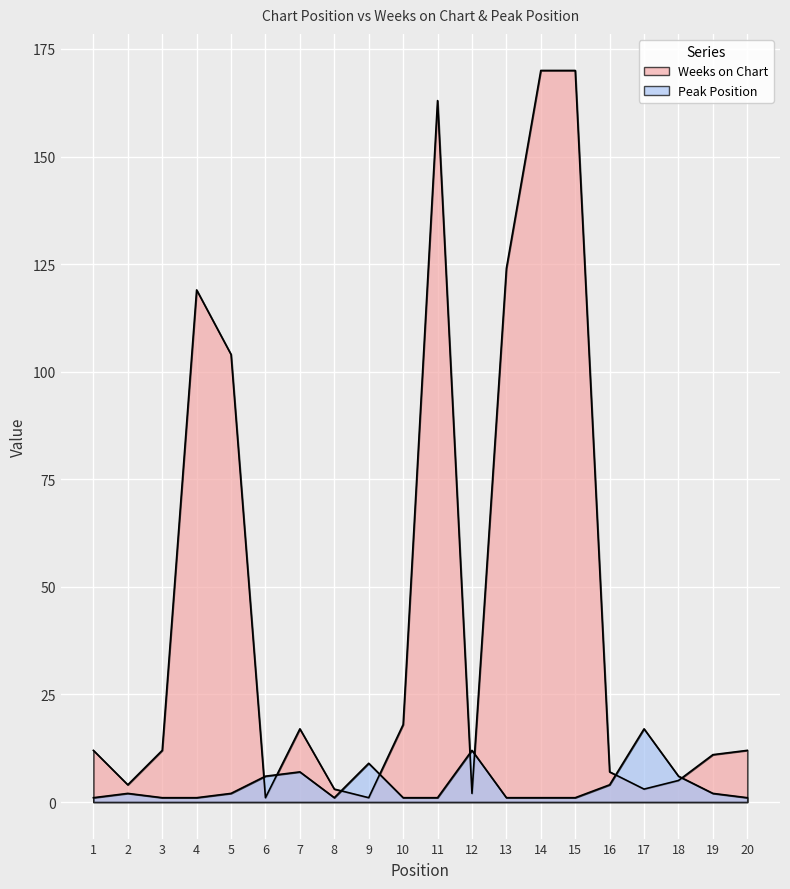

True or false: Peak Position has a value of 3 at 7.

False